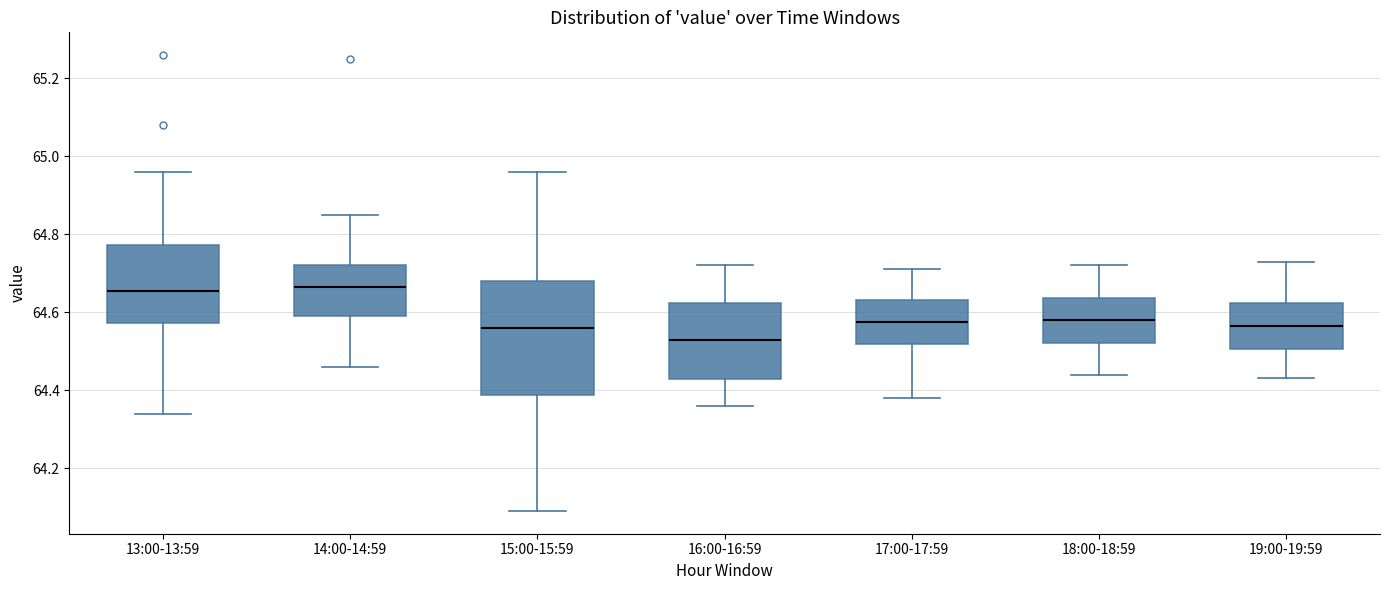

Comparing the boxes themselves (not the whiskers), which one is the tallest?

15:00-15:59